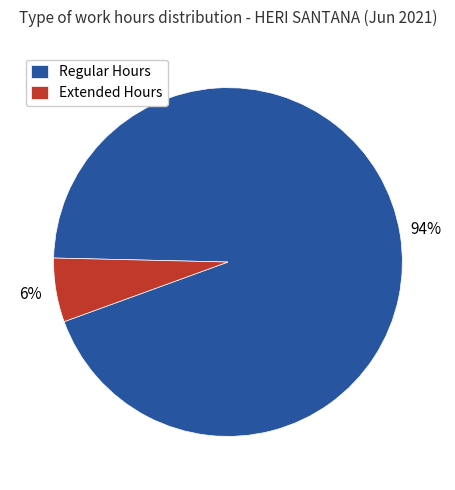

Is there a majority slice in this chart?

Yes